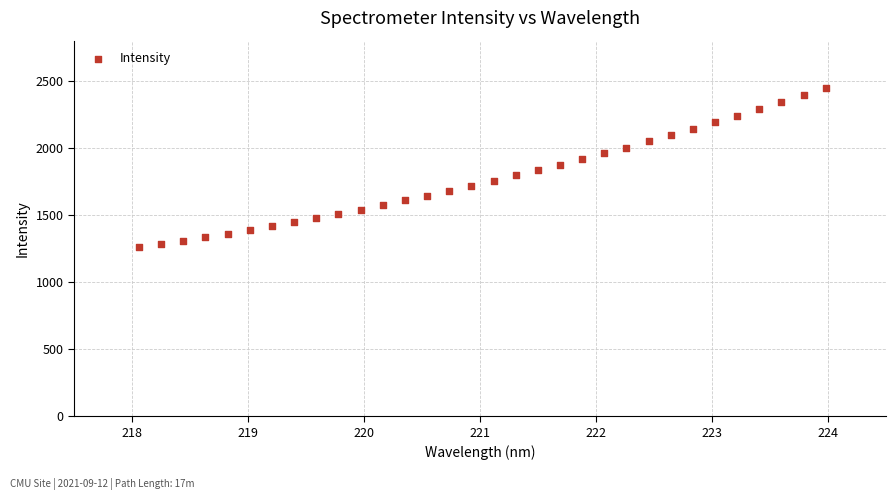

What is the range of Y values (max minus min)?

1186.5